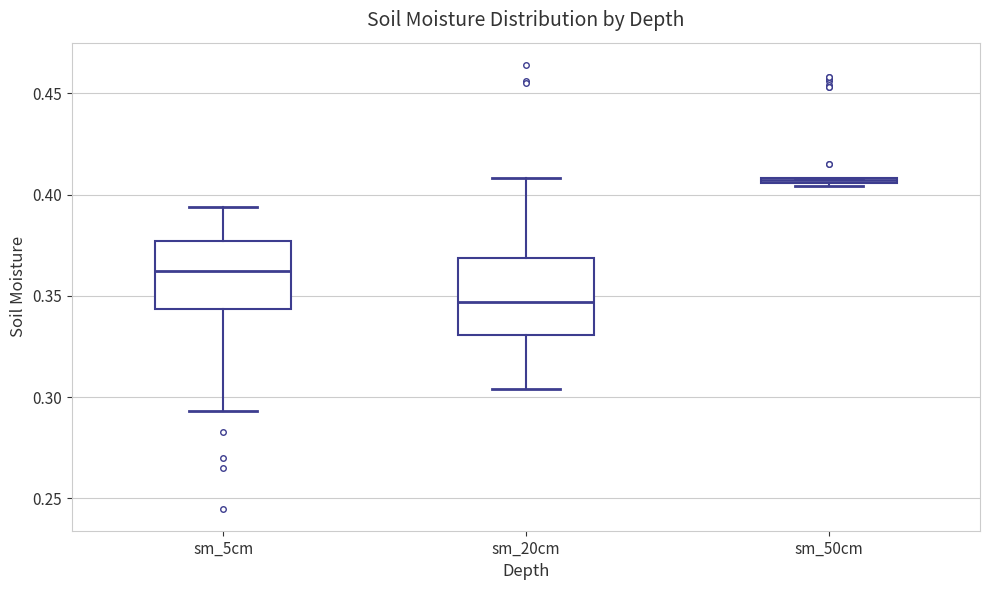

Which box has the lowest median line?

sm_20cm